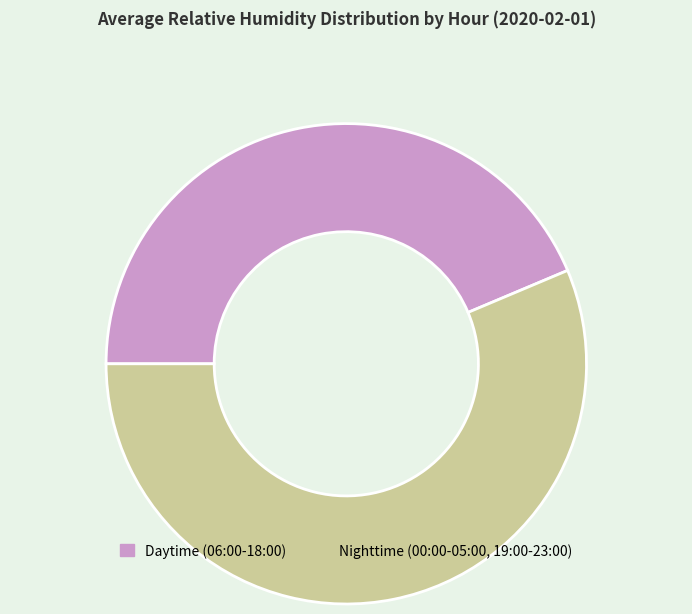

Count the number of slices in the pie.

2